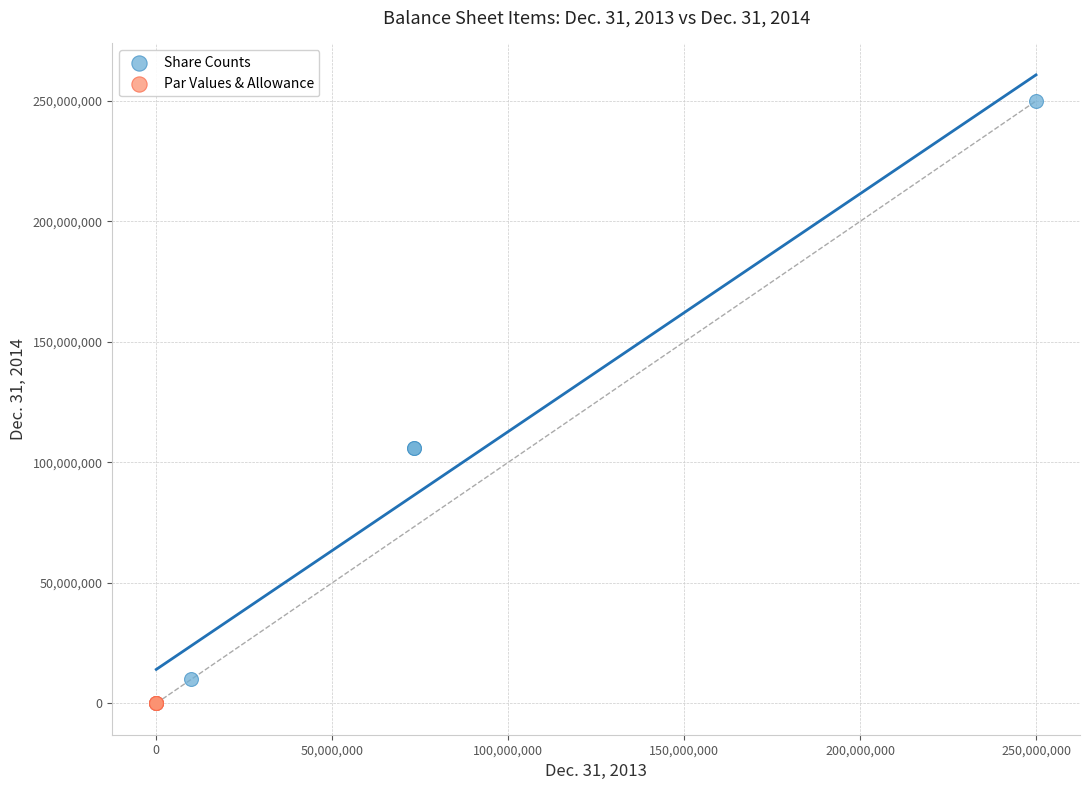

Which series reaches the maximum Y coordinate?

Share Counts